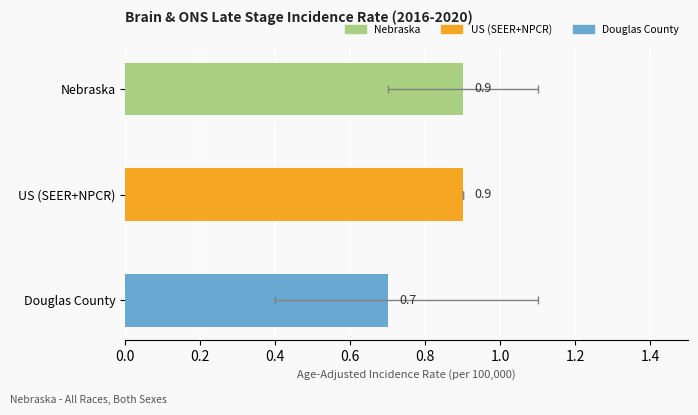

The value at Nebraska is 1.2. True or false?

False